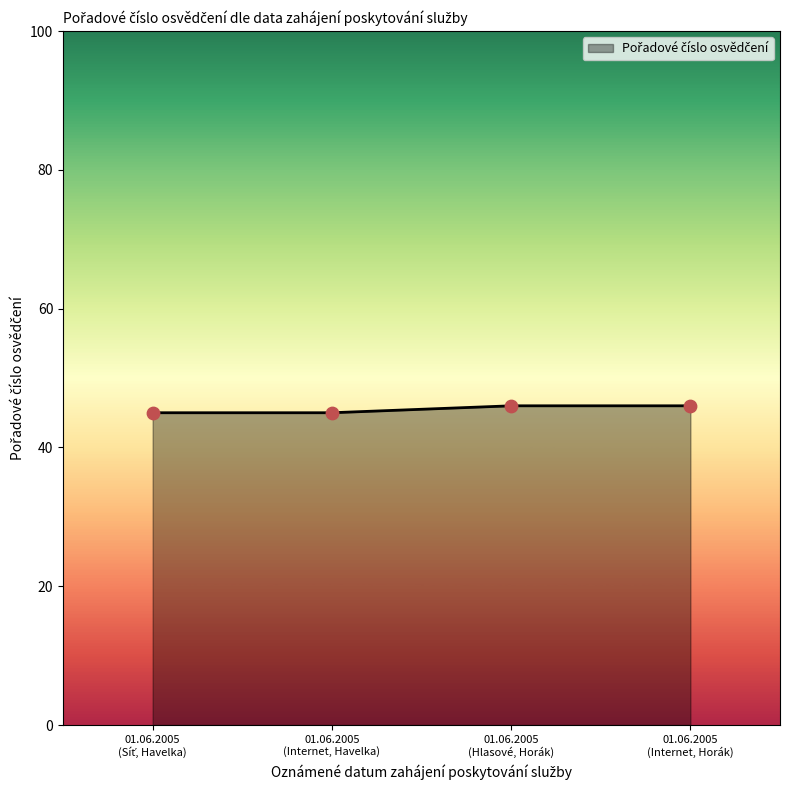

True or false: the data has more than 1 interior local peaks.

False